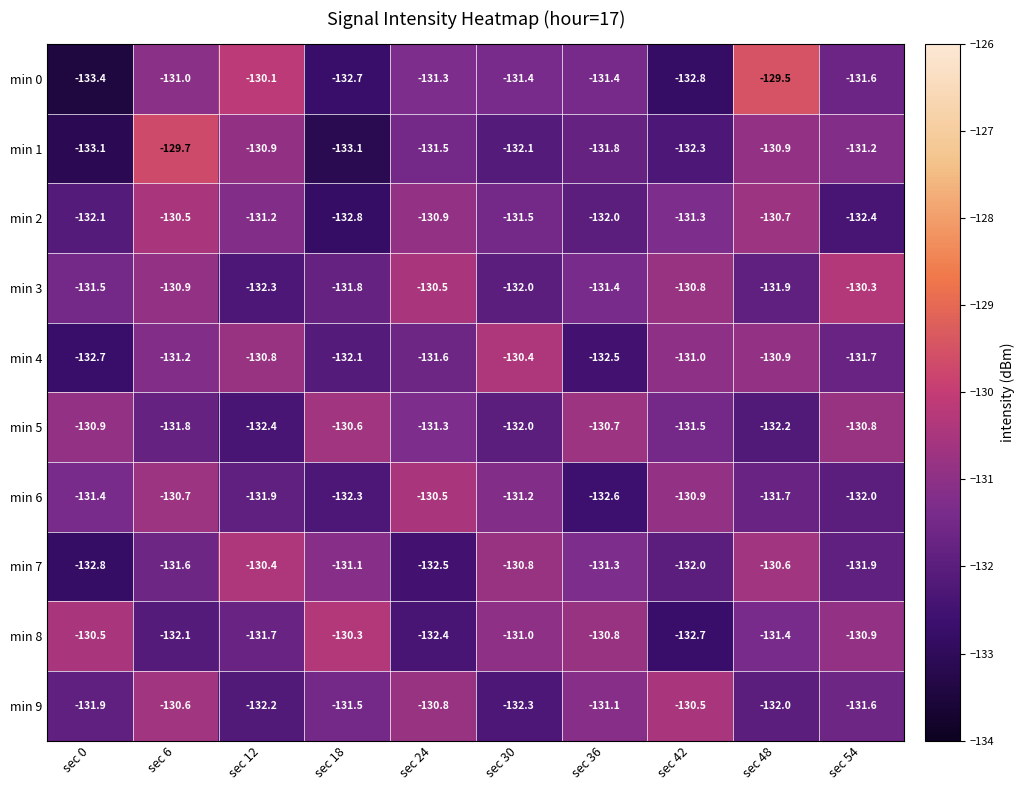

The min 6 series shows -132.6 at sec 36. True or false?

True